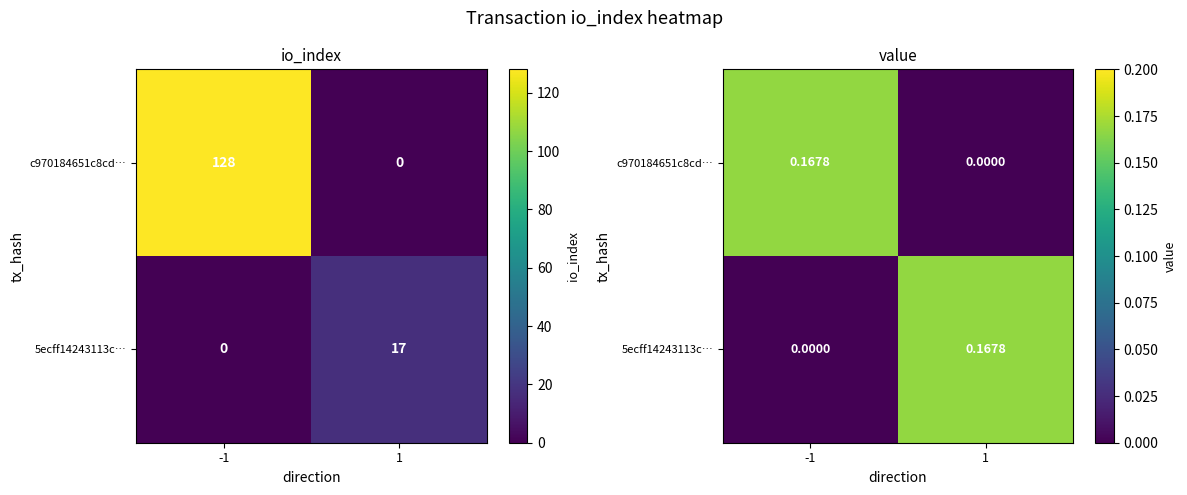

What is the difference between the maximum and minimum values in the c970184651c8cd… series?

0.2